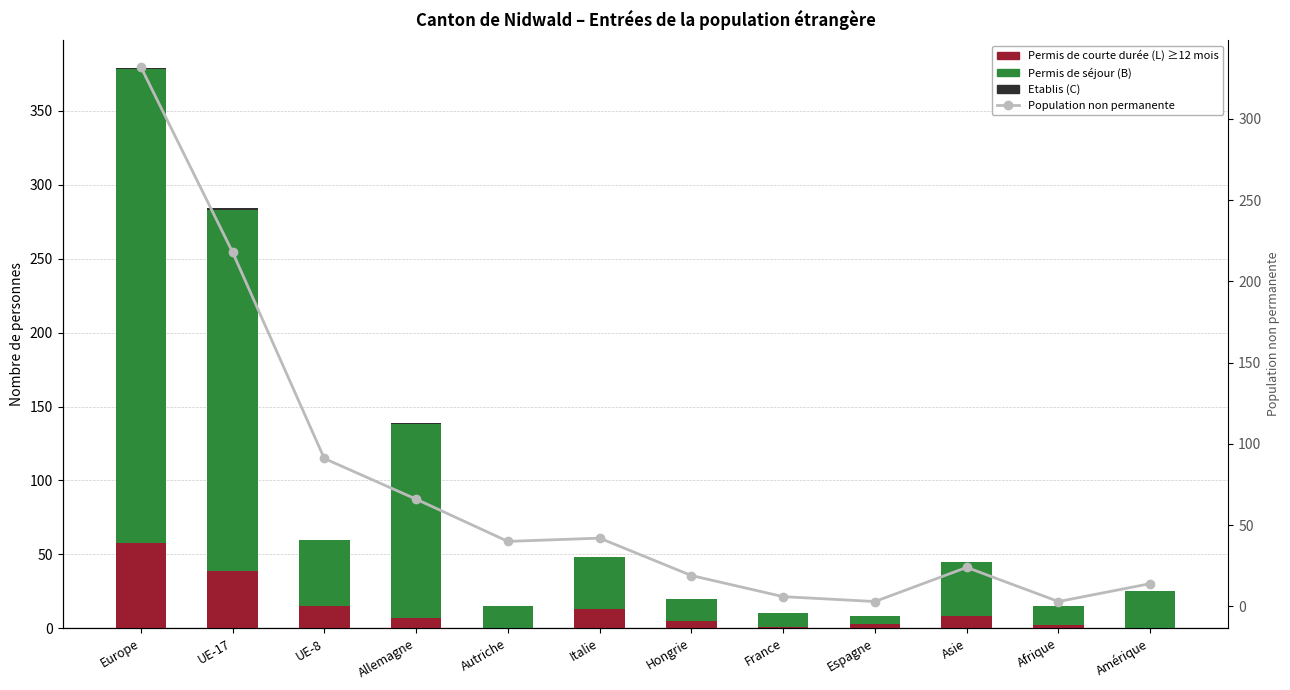

What is the label of the 4th bar from the left?

Allemagne